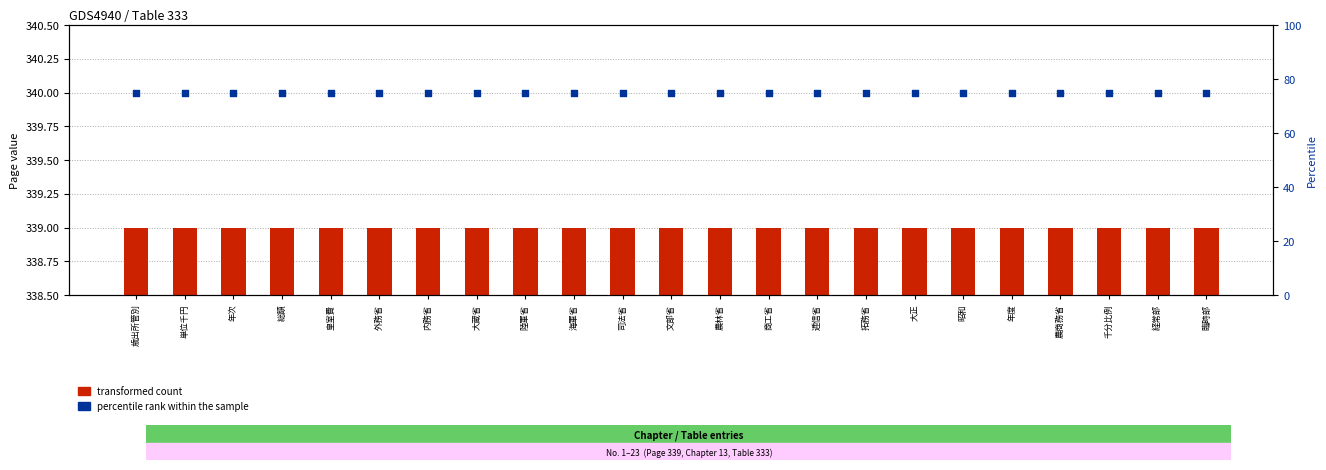

Is the value of percentile rank within the sample at 内務省 greater than the value of transformed count at 年度?

No